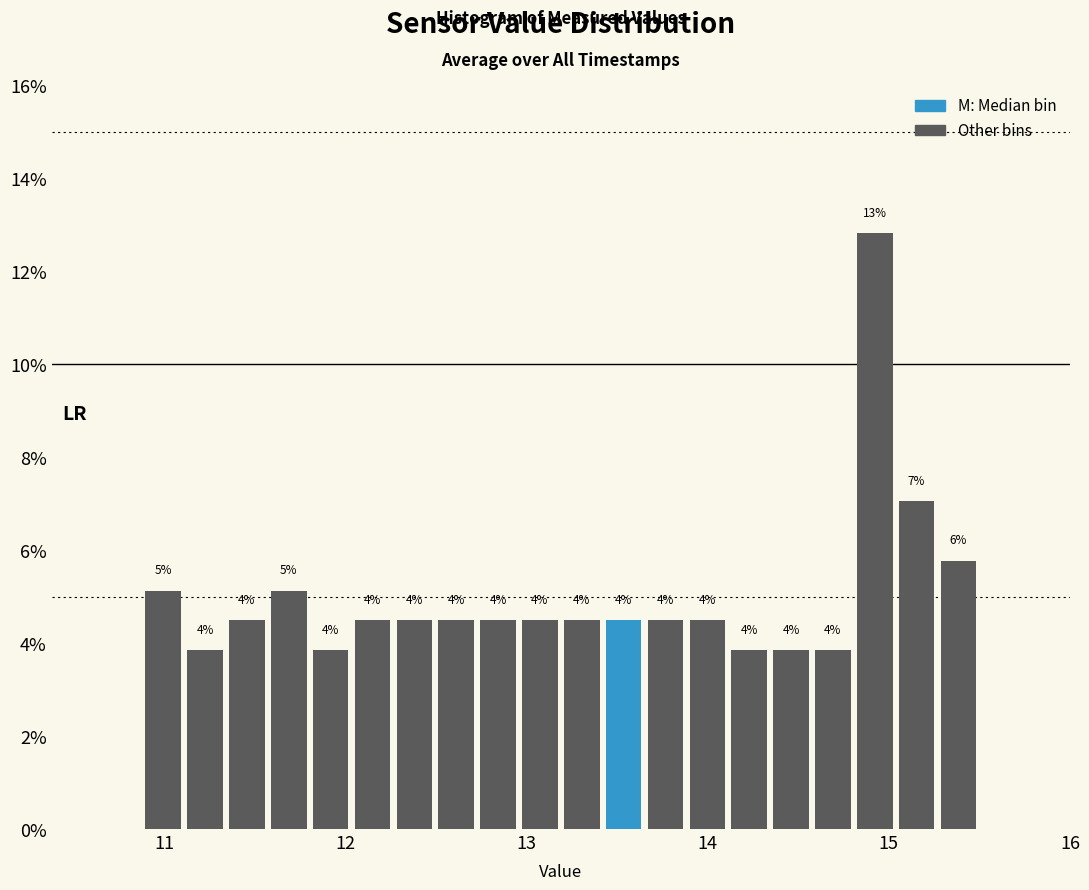

Read against the x-axis, roughly where is the centre of the tallest bar?

14.9